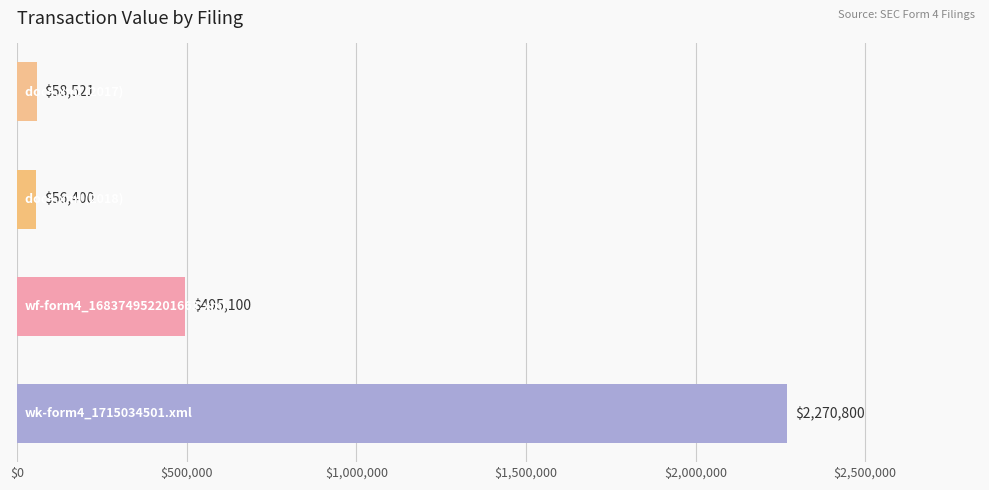

What is the greatest value displayed?

2270800